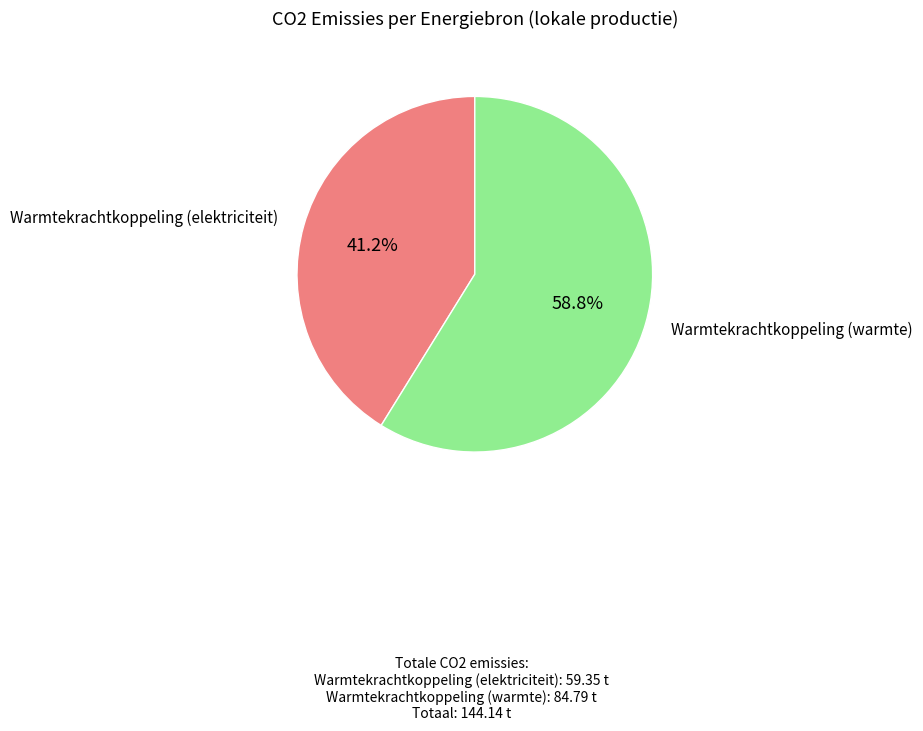

Is there a majority slice in this chart?

Yes